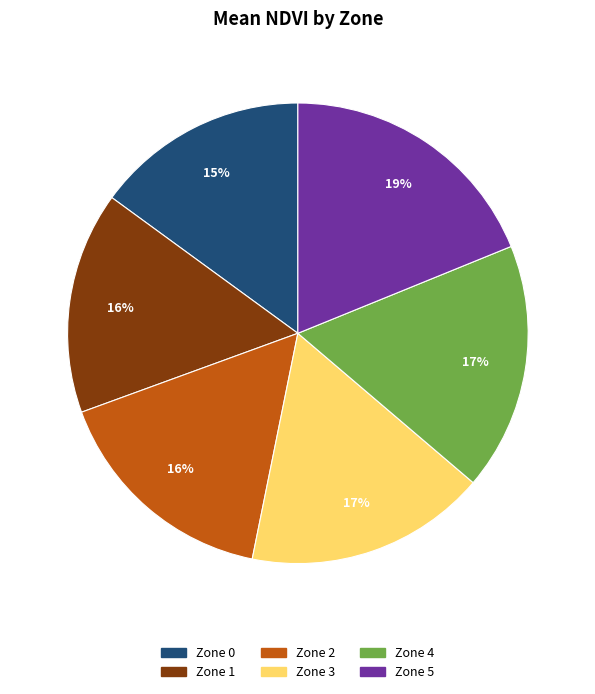

Does any single category account for the majority?

No